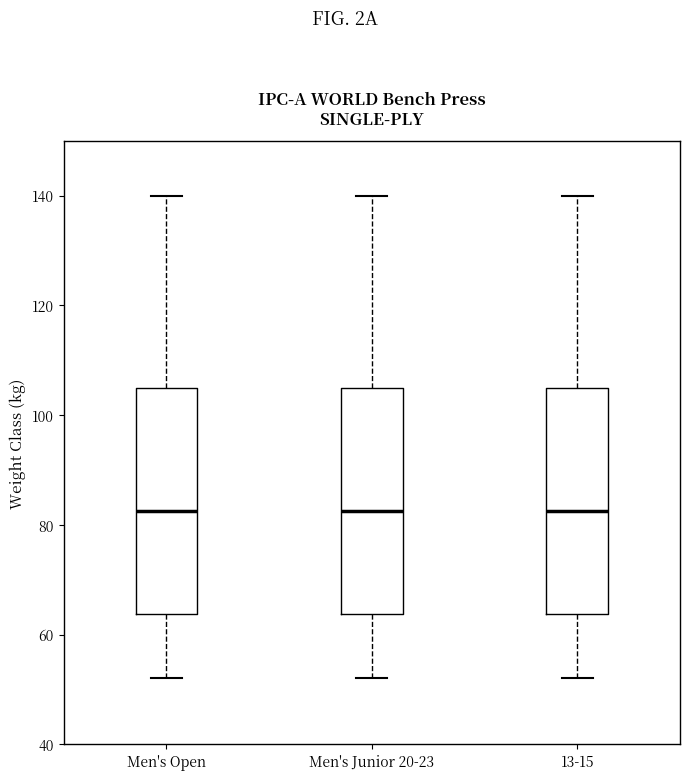

Reading left to right, read every box against the y-axis: the position of its median line, the range the box covers, and the ends of its whiskers. The values are not printed on the chart, so give them approximately, as read against the axis.

Men's Open: median 82, box 64 to 106, whiskers 52 to 140
Men's Junior 20-23: median 82, box 64 to 106, whiskers 52 to 140
13-15: median 82, box 64 to 106, whiskers 52 to 140